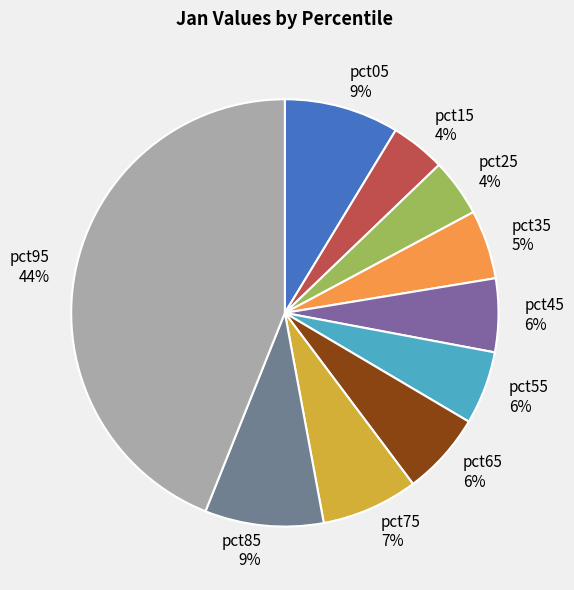

To the nearest percent, what is the average slice percentage?

10%